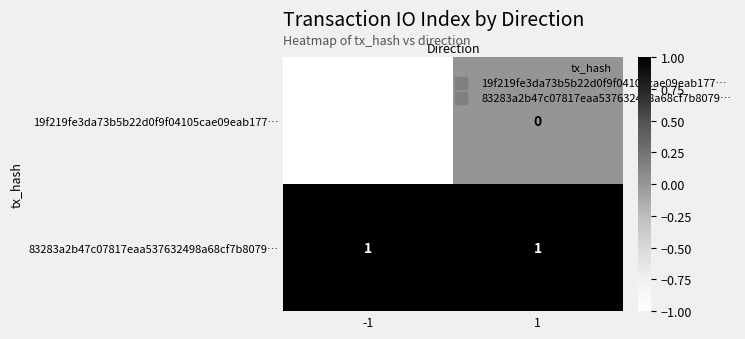

Which series changed the most between -1 and 1?

19f219fe3da73b5b22d0f9f04105cae09eab177…